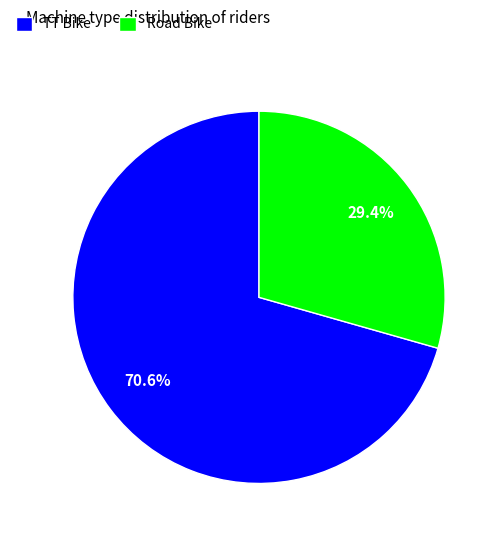

How many slices are in this pie chart?

2